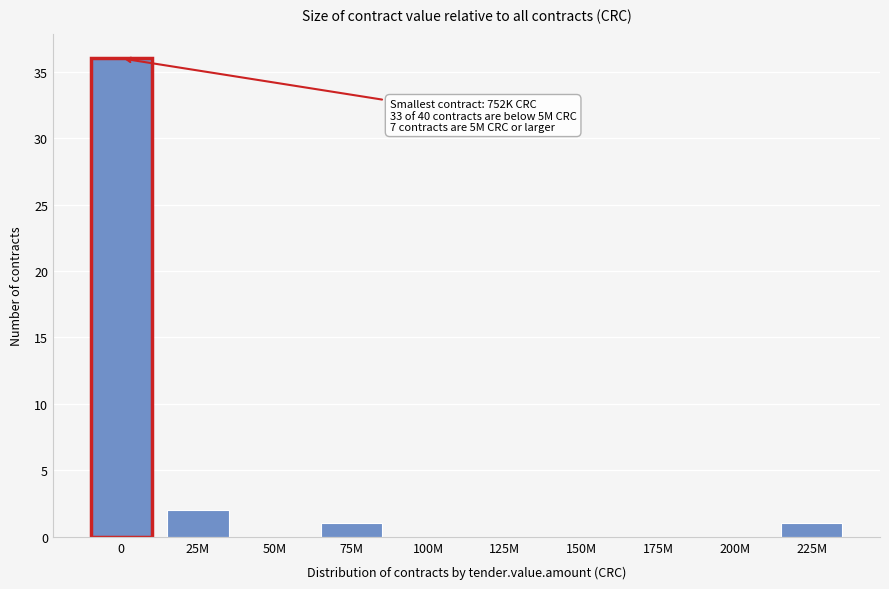

Reading left to right, extract all data points from this chart.

0=36	25M=2	50M=0	75M=1	100M=0	125M=0	150M=0	175M=0	200M=0	225M=1